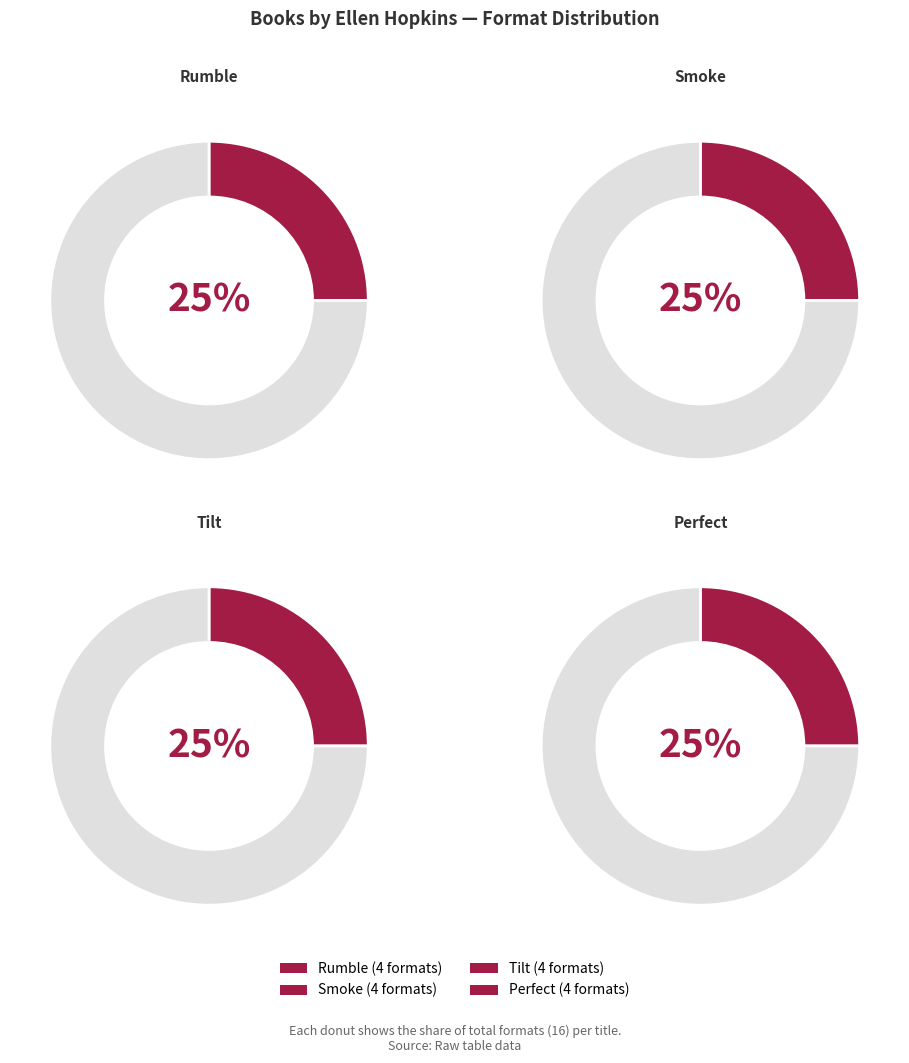

Between Perfect and Smoke, which is larger?

Perfect